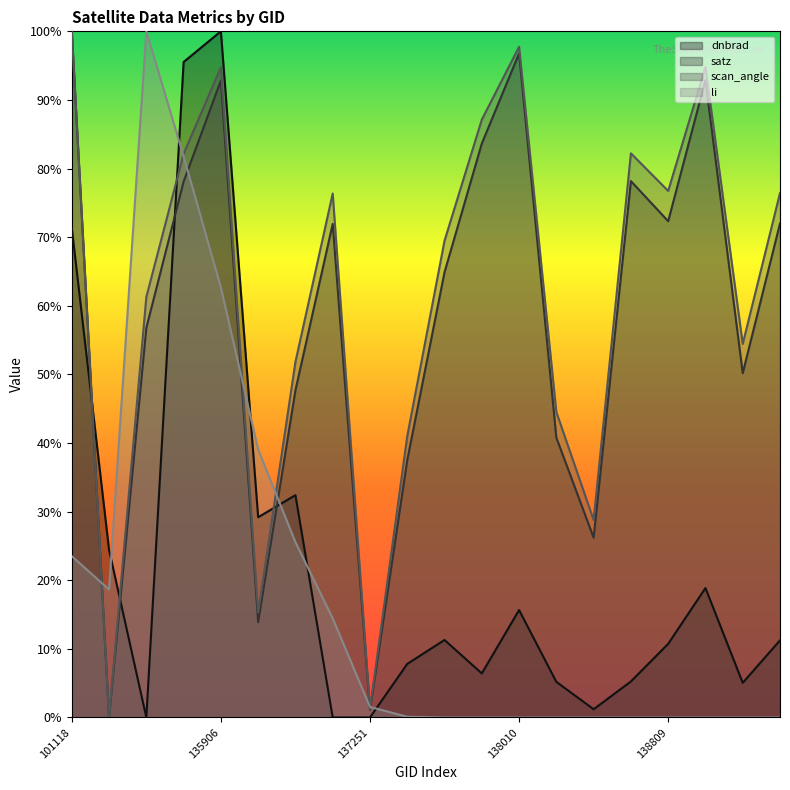

At which label does satz reach its peak?

101118